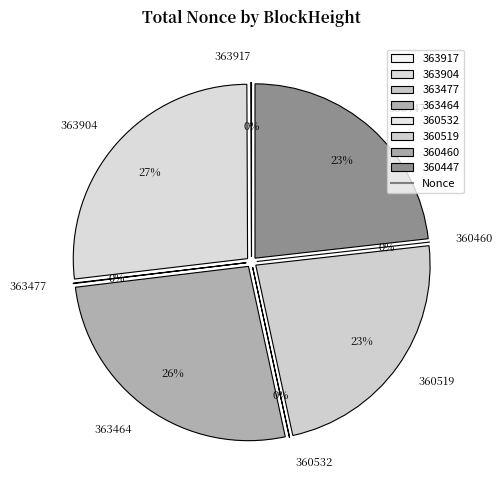

Rank the categories by value from lowest to highest.

360460, 360532, 363477, 363917, 360447, 360519, 363464, 363904